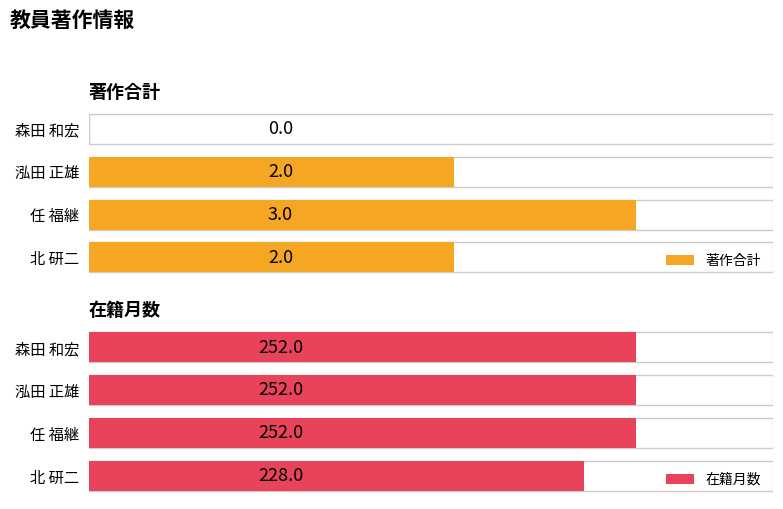

Is the value of 在籍月数 at 北 研二 greater than the value of 著作合計 at 森田 和宏?

Yes